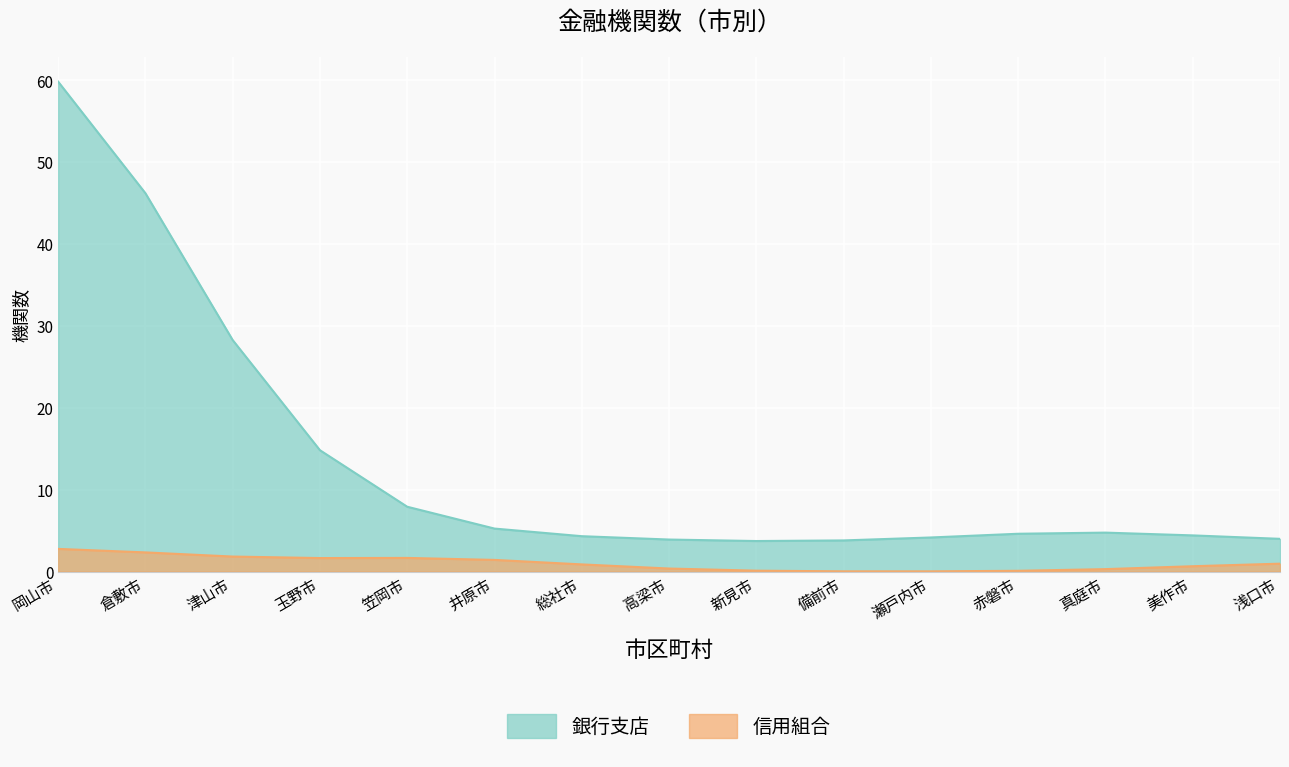

True or false: 銀行支店 and 信用組合 intersect in this chart.

False